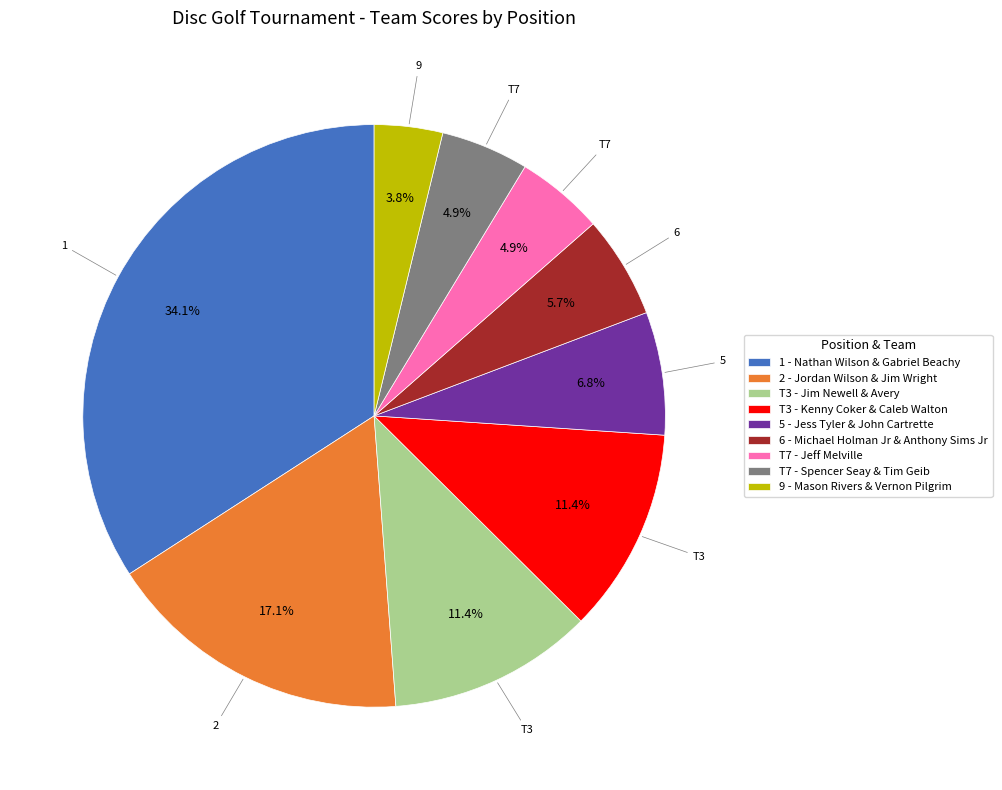

What percentage do 9 - Mason Rivers & Vernon Pilgrim and T3 - Jim Newell & Avery together represent?

15.2%